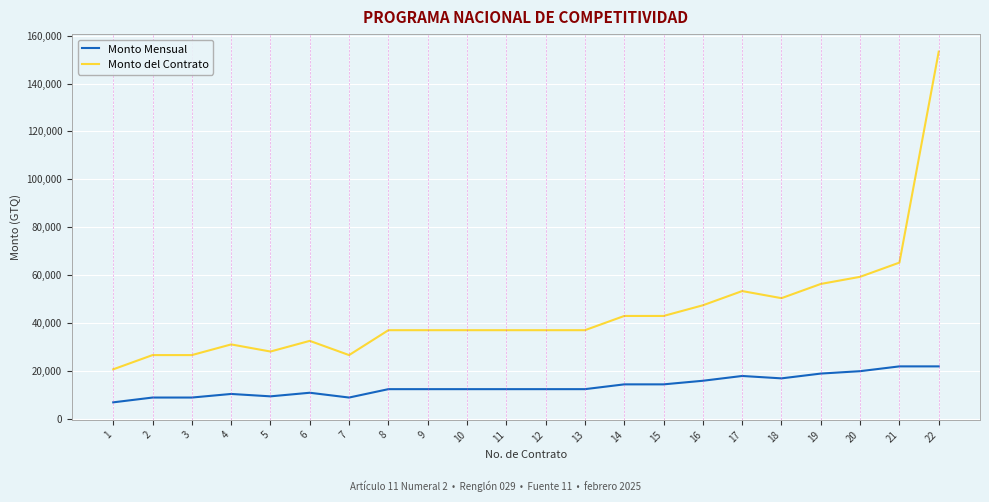

At which category is the sum across all series the highest?

22